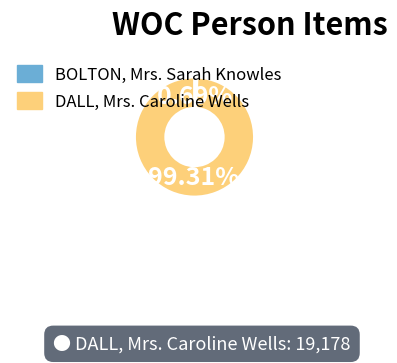

To the nearest percent, what portion does DALL, Mrs. Caroline Wells represent?

99%